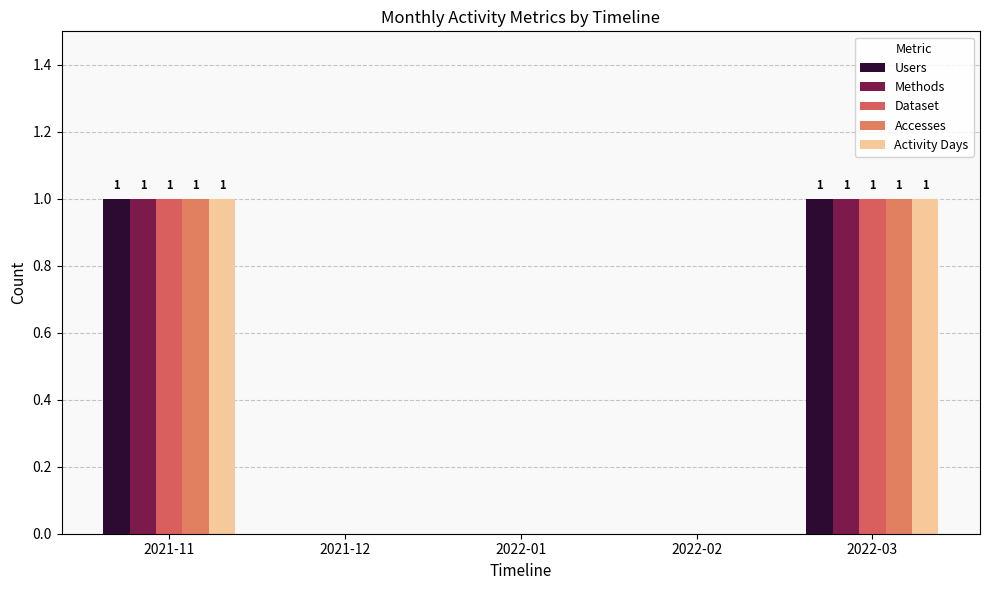

Reading right to left, list all the values displayed in this chart.

Users: 1	0	0	0	1
Methods: 1	0	0	0	1
Dataset: 1	0	0	0	1
Accesses: 1	0	0	0	1
Activity Days: 1	0	0	0	1